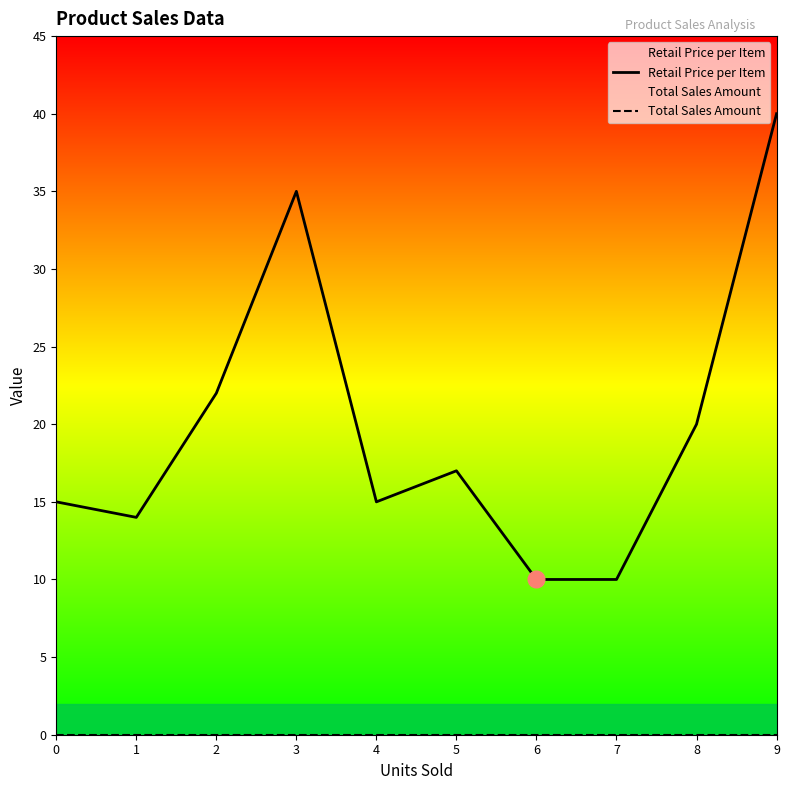

Rank the series by their maximum value, from highest to lowest.

Retail Price per Item, Total Sales Amount